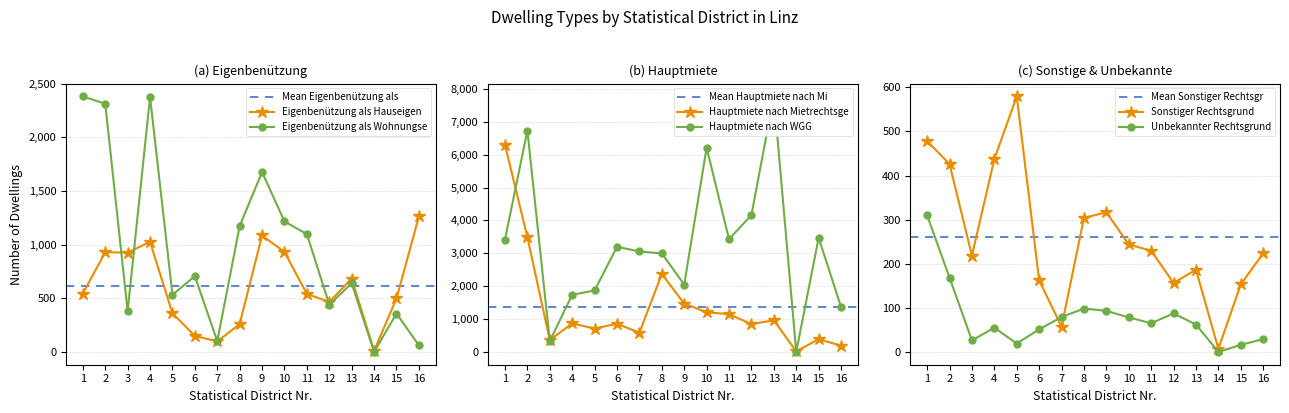

True or false: Hauptmiete nach WGG has a value of 1978 at 15.

False